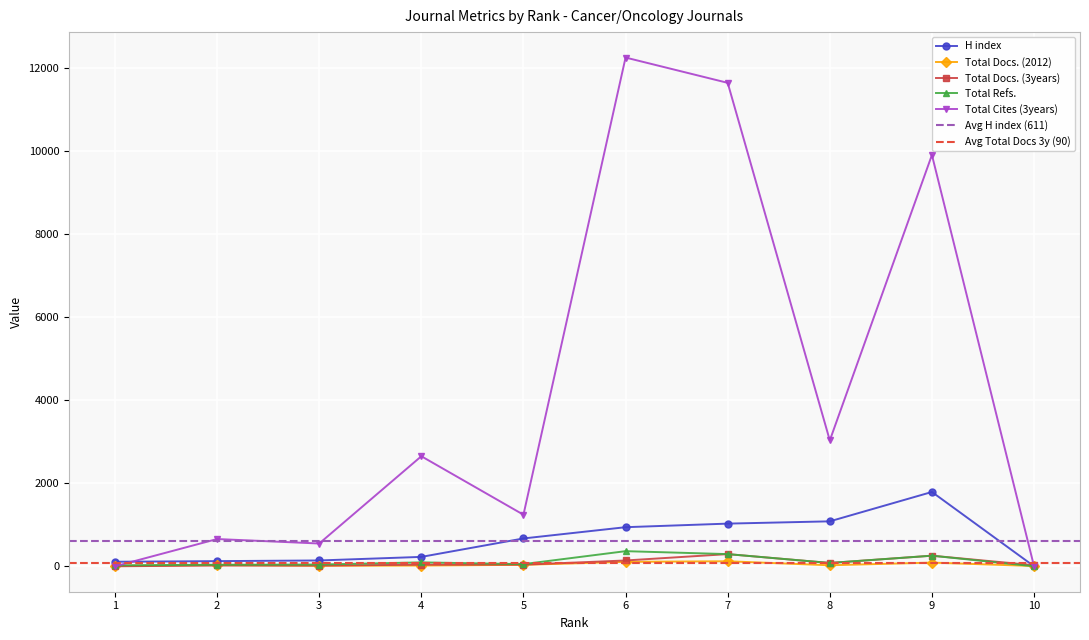

The value of Total Refs. at 9 is 255. True or false?

True